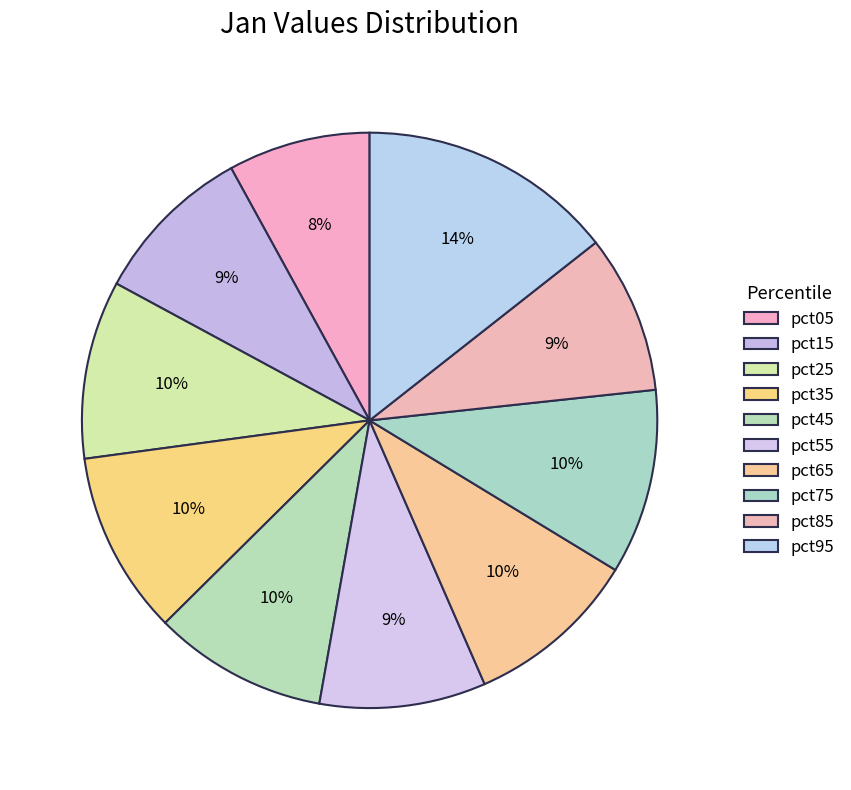

How many slices are in this pie chart?

10